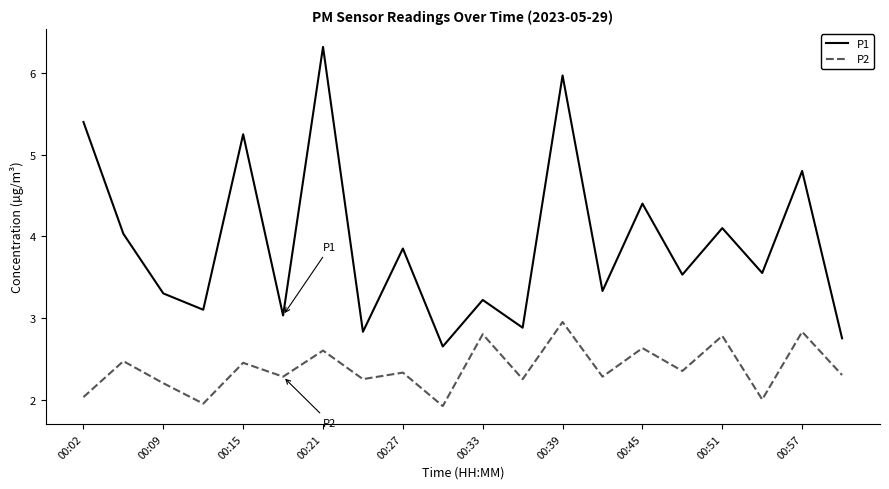

Which series has the largest range (max minus min)?

P1